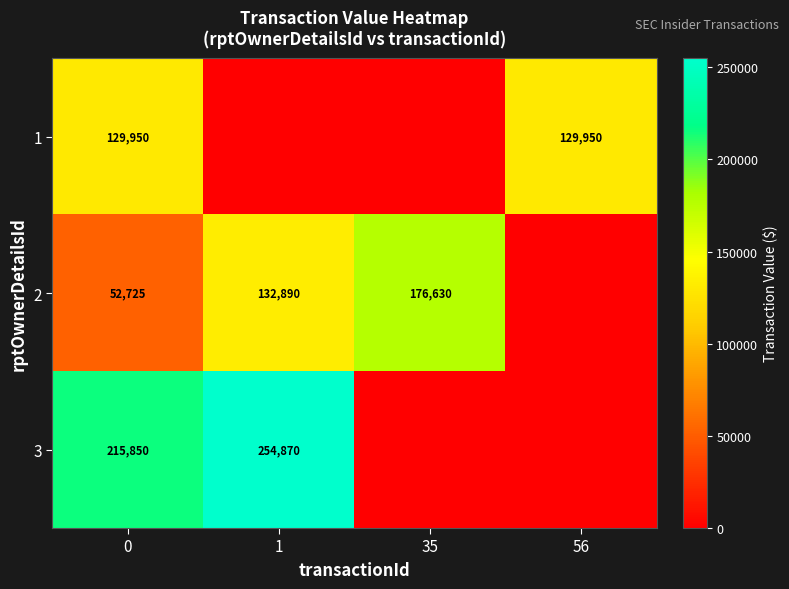

The row_0 series shows 0.0 at 35. True or false?

True